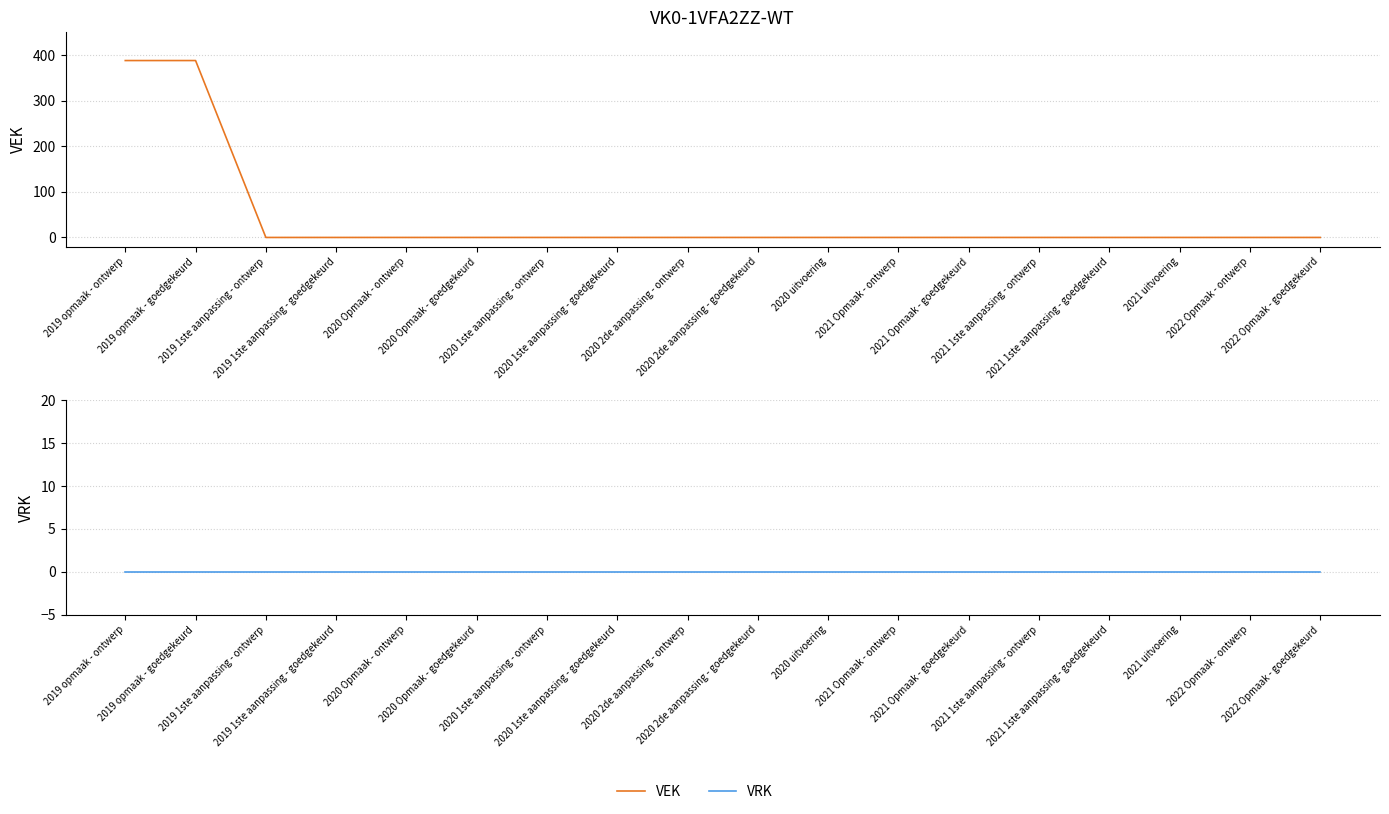

What are all the series names shown in the legend?

VEK, VRK